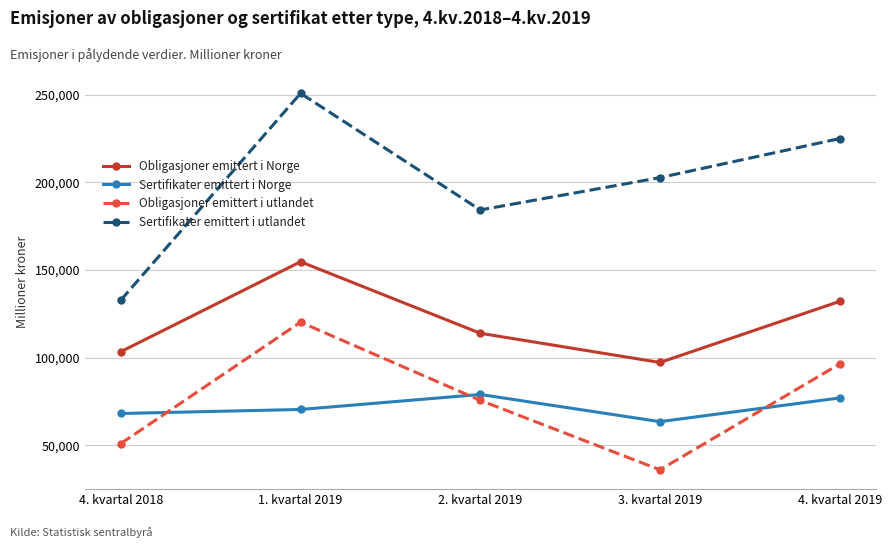

Is it true that Sertifikater emittert i Norge equals 77039 at 4. kvartal 2019?

True